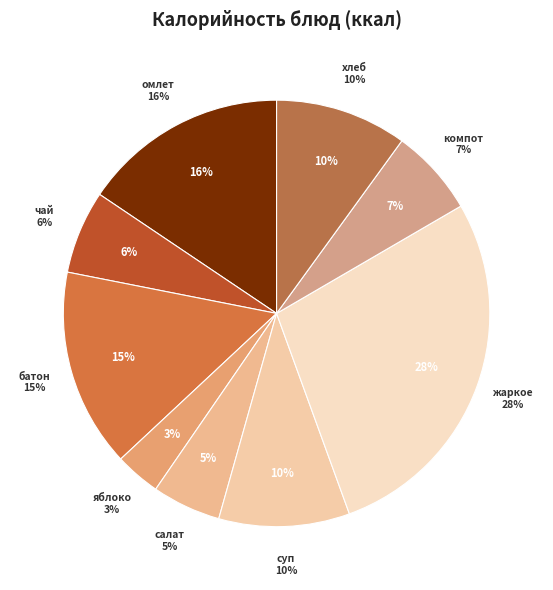

The Жаркое по-домашнему slice represents 28% of the pie. True or false?

True